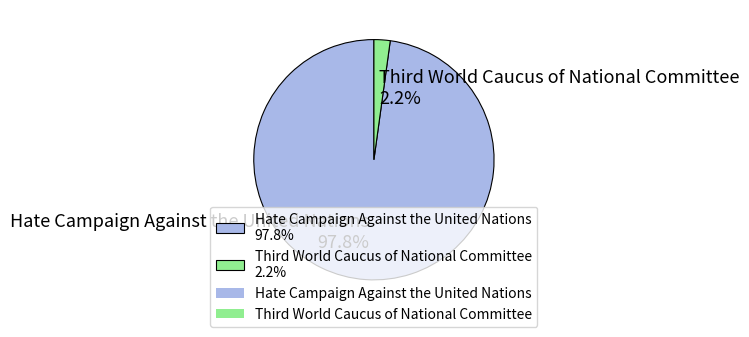

What is the majority slice?

Hate Campaign Against the United Nations